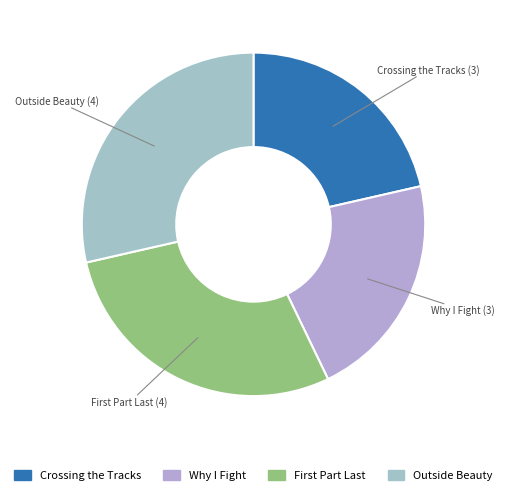

How many segments does this pie chart have?

4